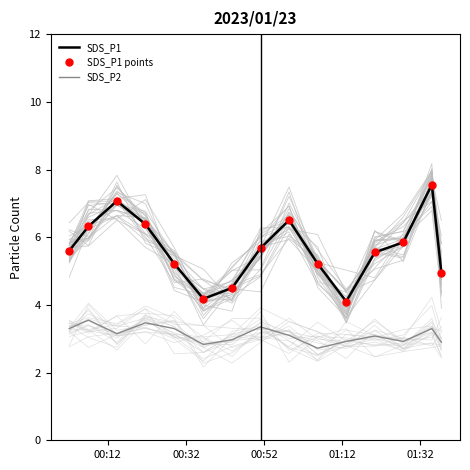

What is the sum of all SDS_P2 values?

46.9